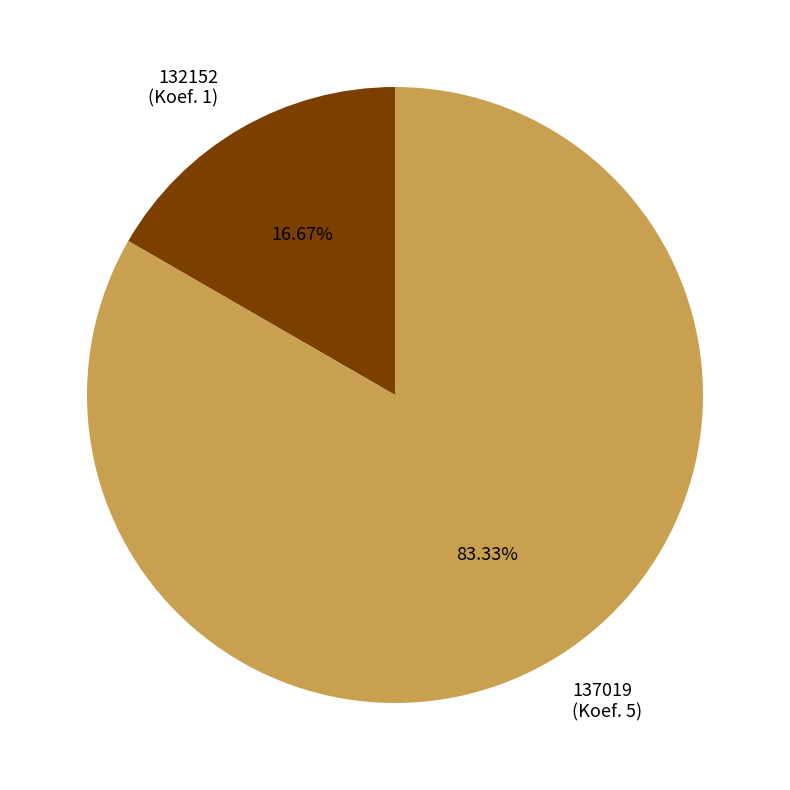

To the nearest percent, what is the difference between the 137019 and 132152 slice percentages?

67%